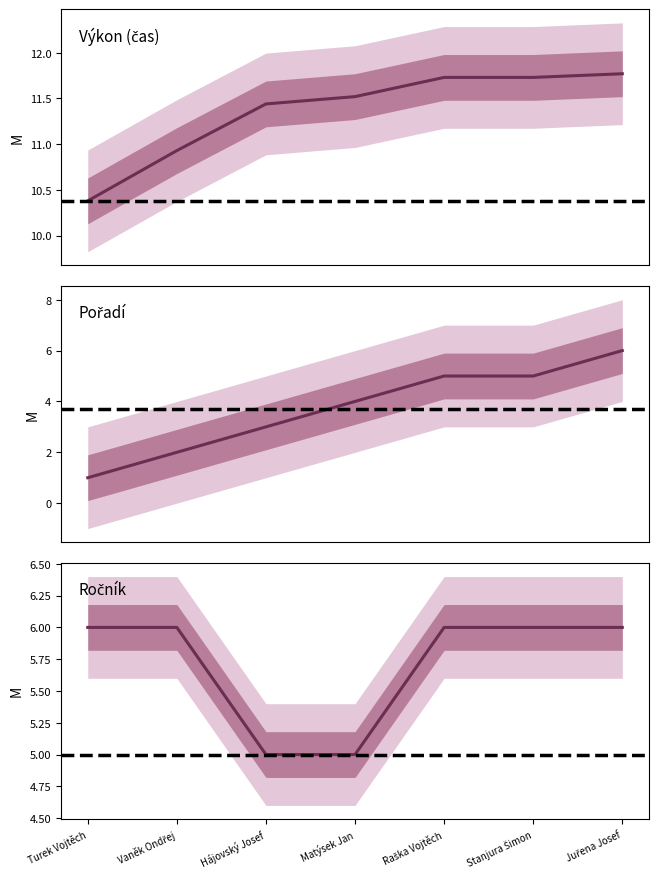

At which category does the chart reach its minimum across all series?

Turek Vojtěch